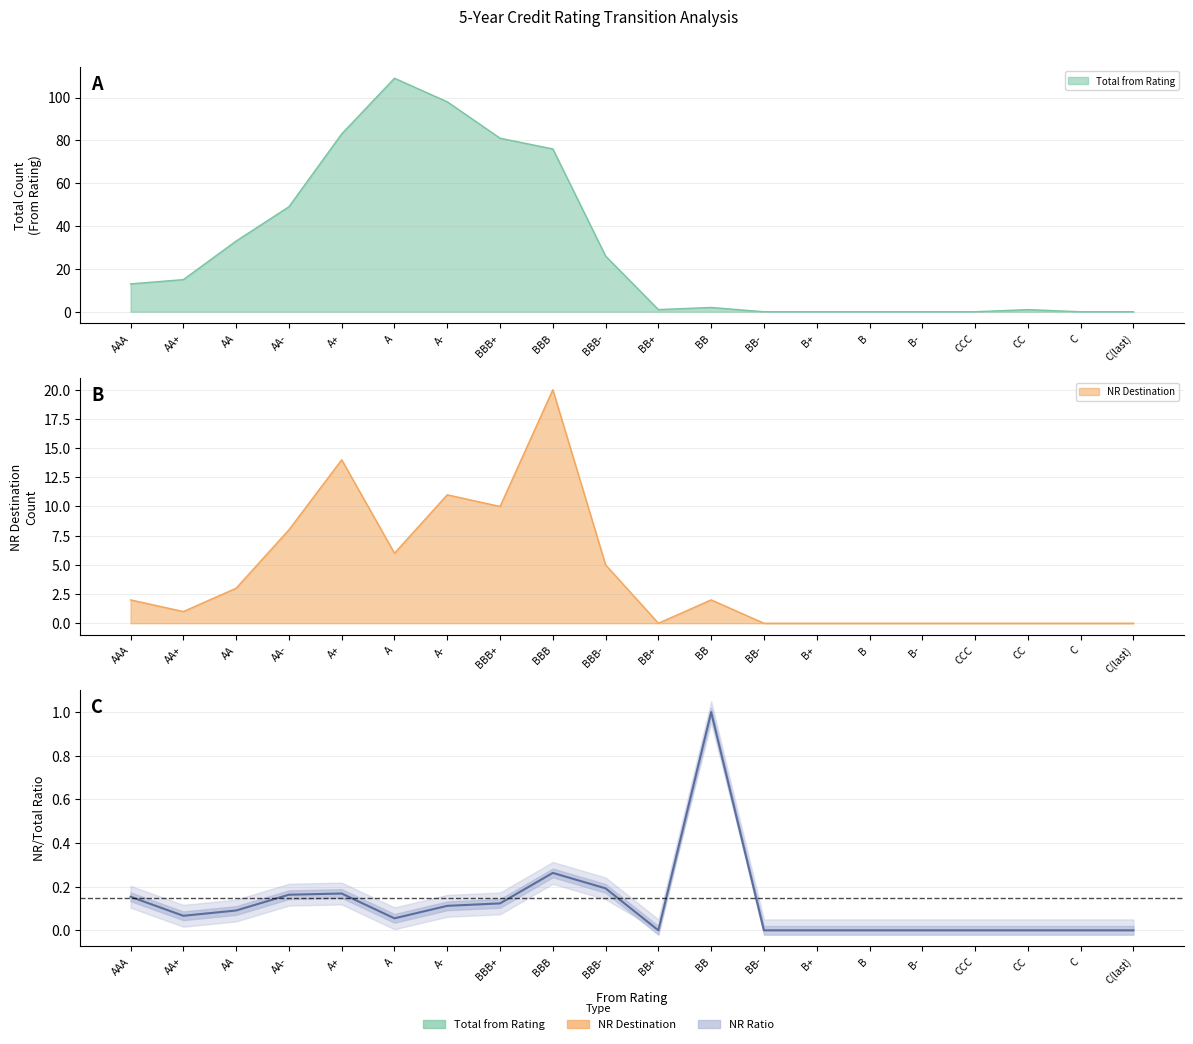

List the labels in order of value, smallest first.

BB+, BB-, B+, B, B-, CCC, CC, C, C(last), A, AA+, AA, A-, BBB+, AAA, AA-, A+, BBB-, BBB, BB